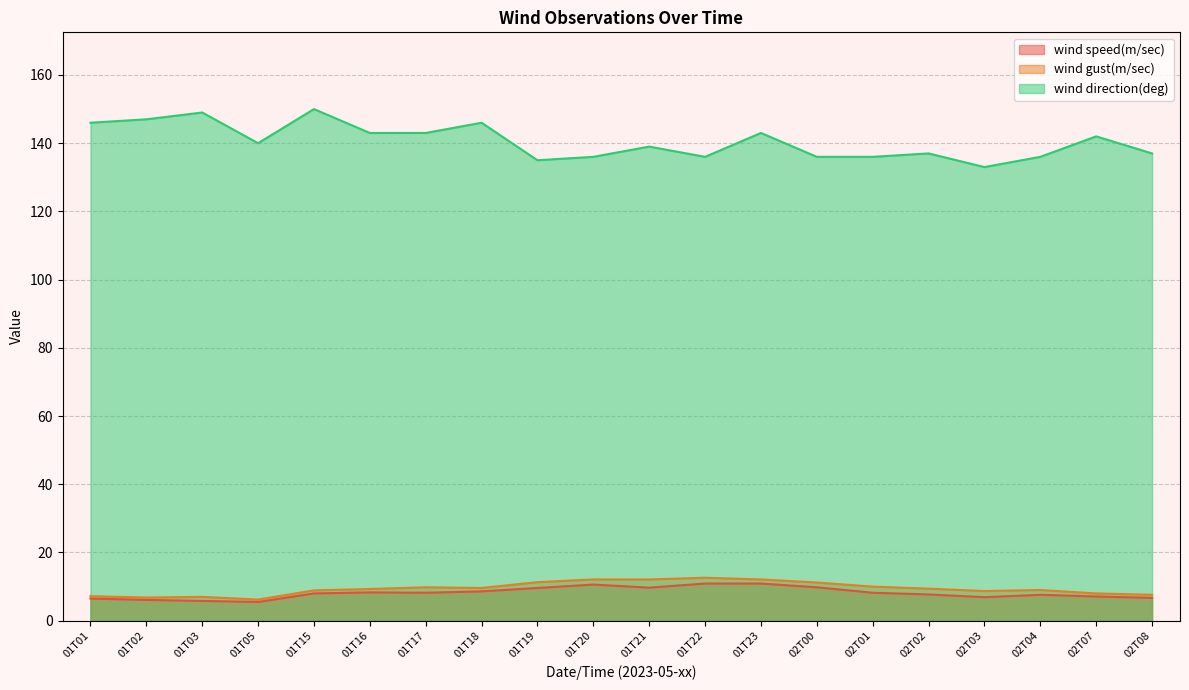

What is the value of the wind gust(m/sec) point at the 4th from the left?

6.2